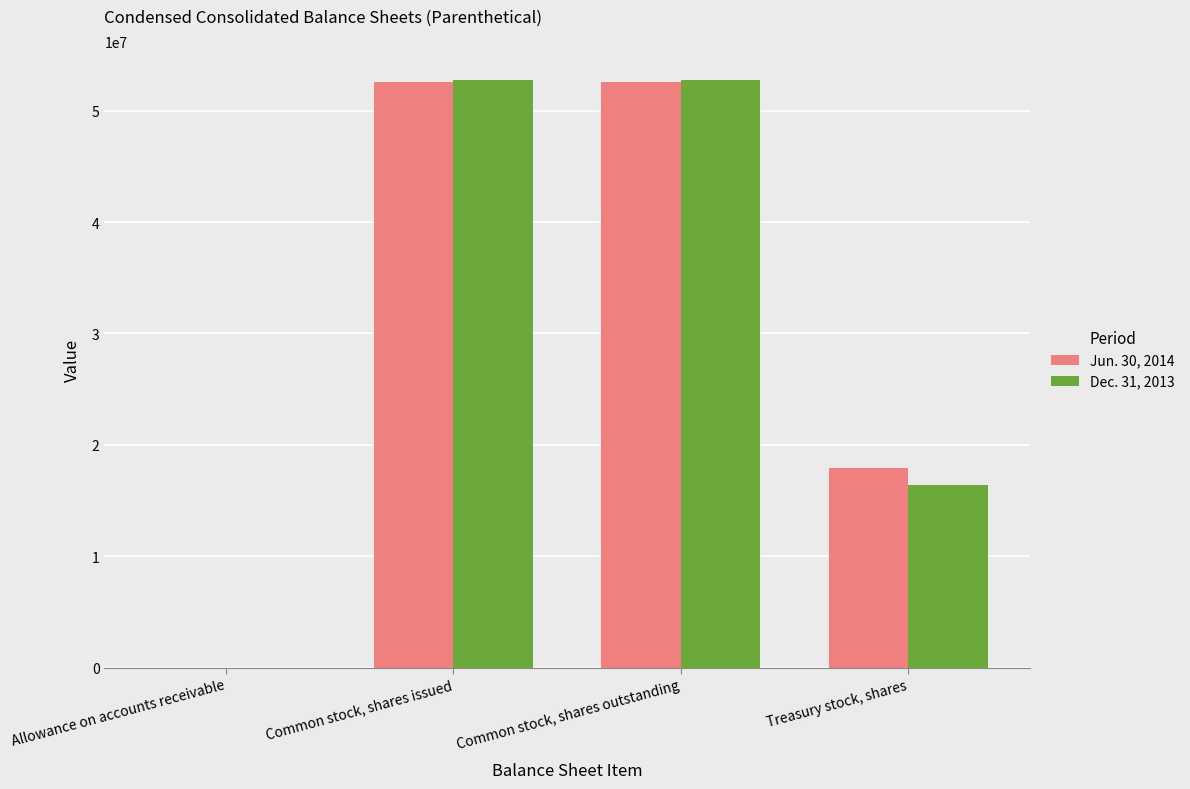

Does the chart contain stacked bars?

No